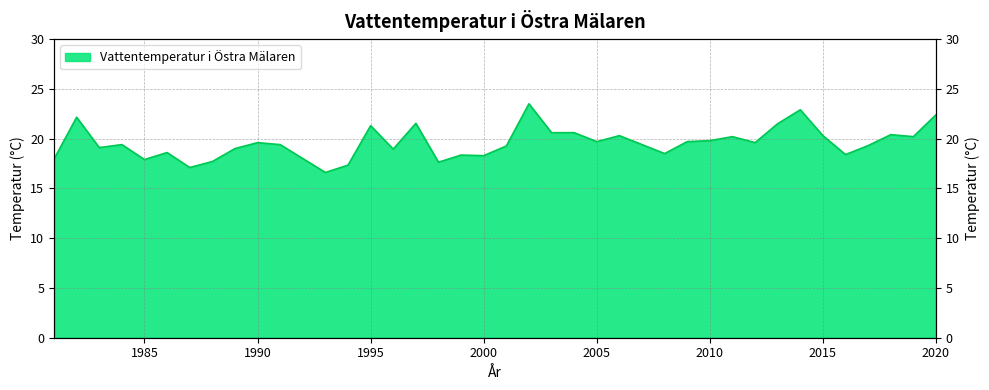

What is the maximum value shown in the chart?

23.5